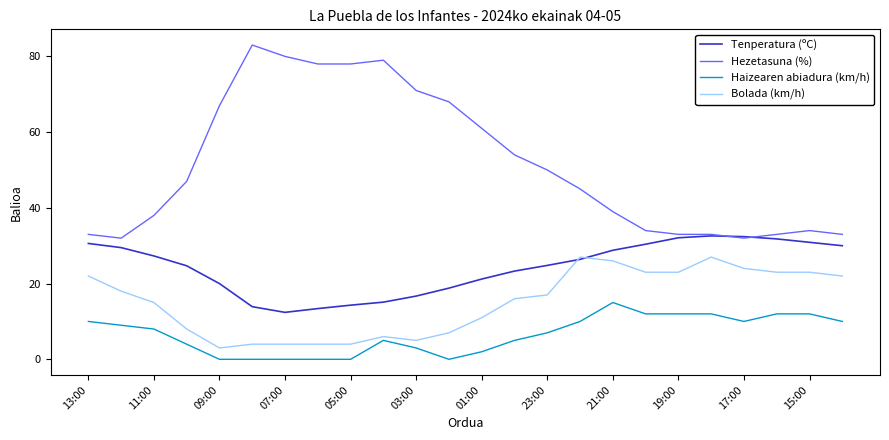

Which series has the largest total across all categories?

Hezetasuna (%)